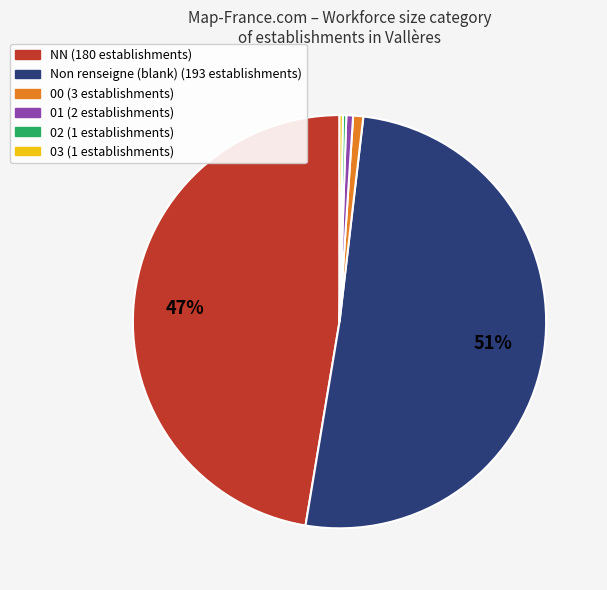

Does any single category account for the majority?

Yes